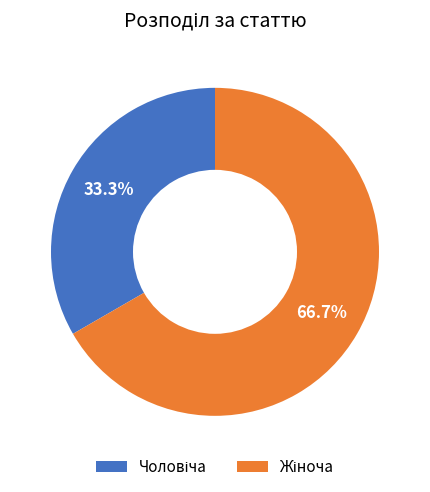

Is there a majority slice in this chart?

Yes